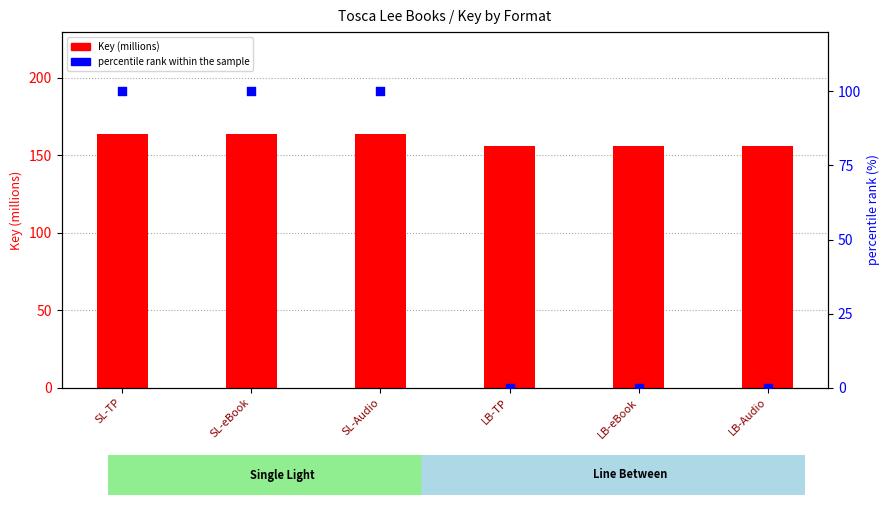

What are all the series names shown in the legend?

Key (millions), percentile rank within the sample